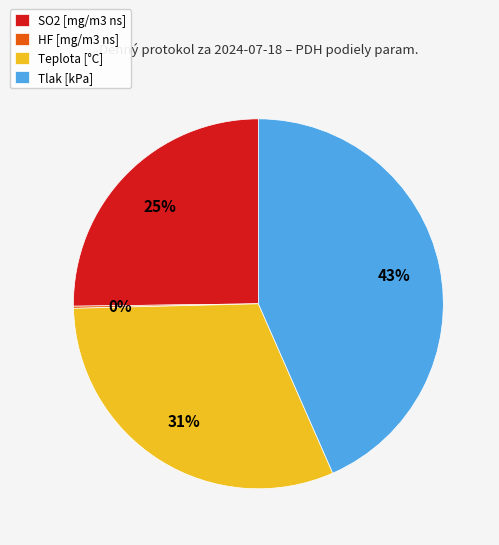

Does any single category account for the majority?

No